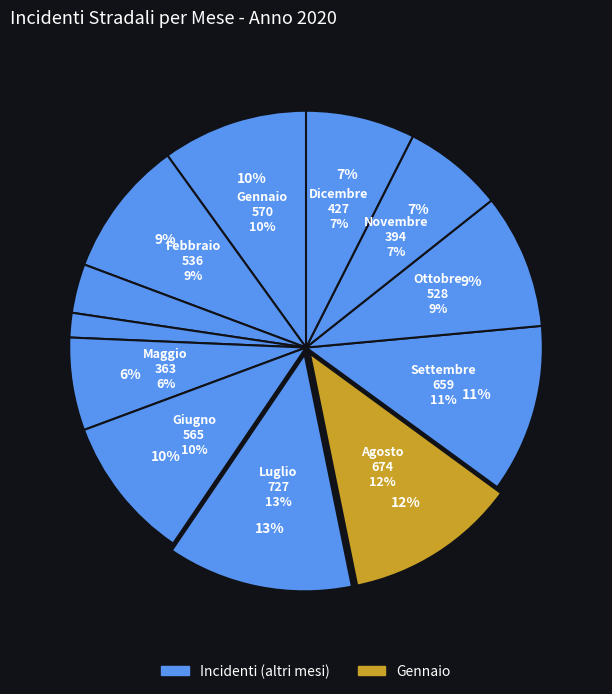

Which category has the biggest portion of the pie?

Luglio